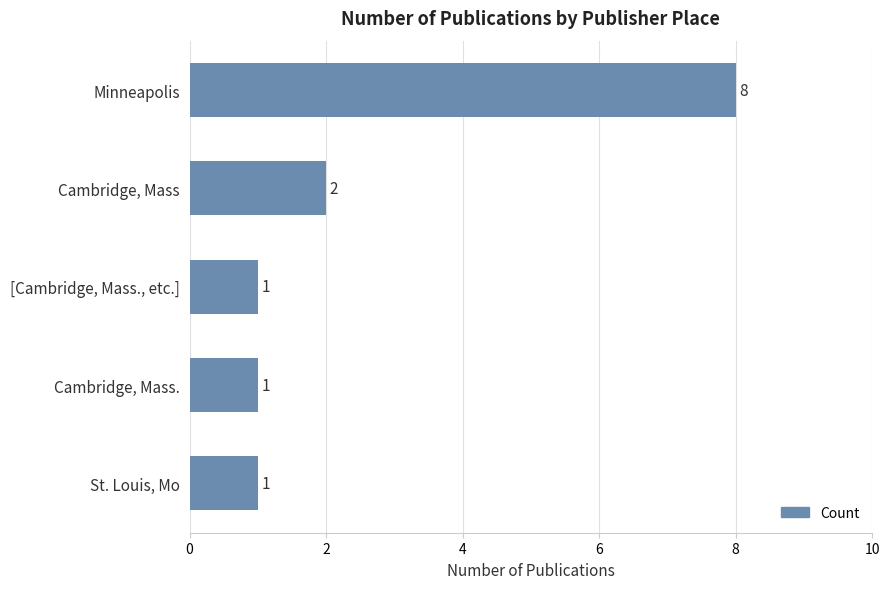

At which label is the value closest to 4?

Cambridge, Mass